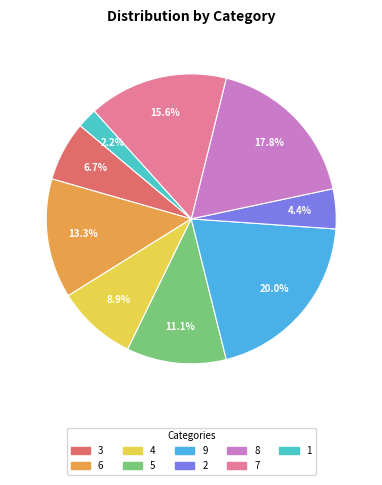

Is the sum of 6 and 7 greater than half?

No